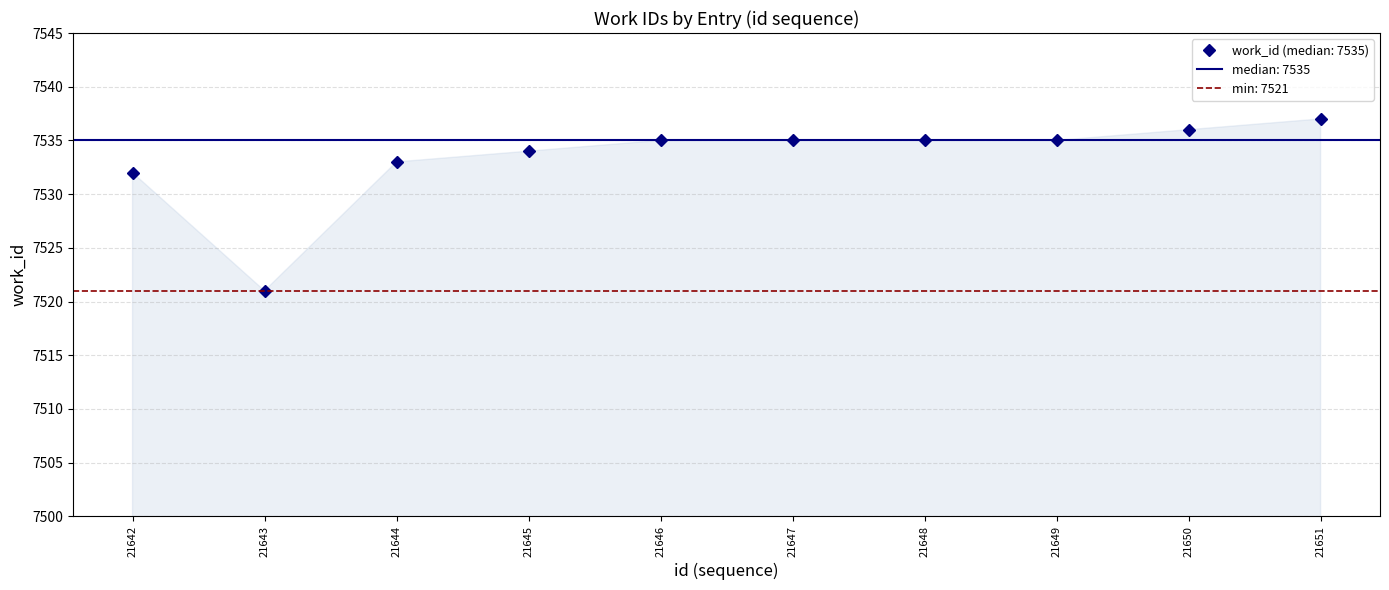

Where is the first local minimum?

21643